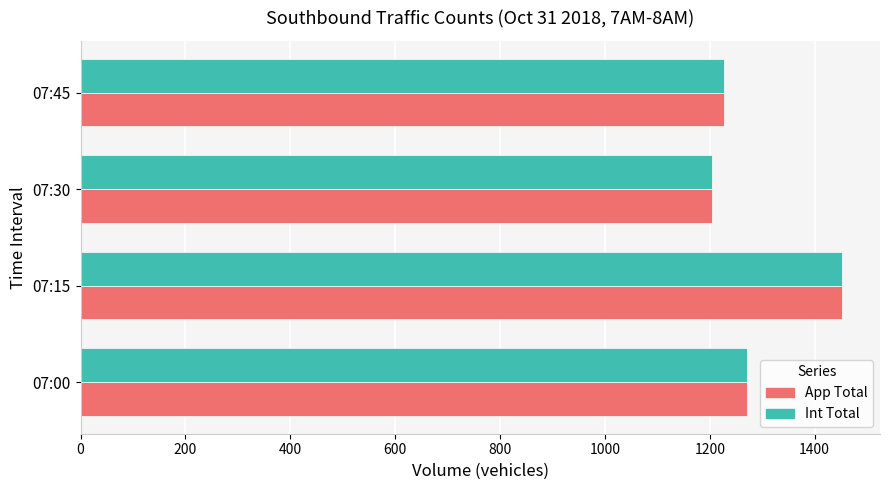

What is the greatest value displayed?

1452